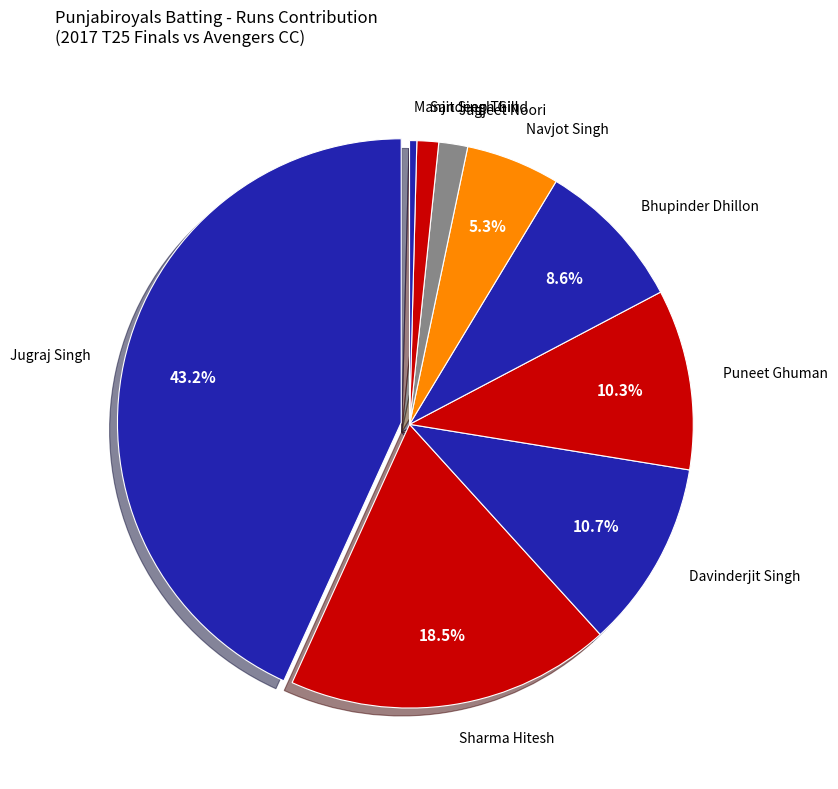

Does Jagjeet Noori account for over 50% of the chart?

No